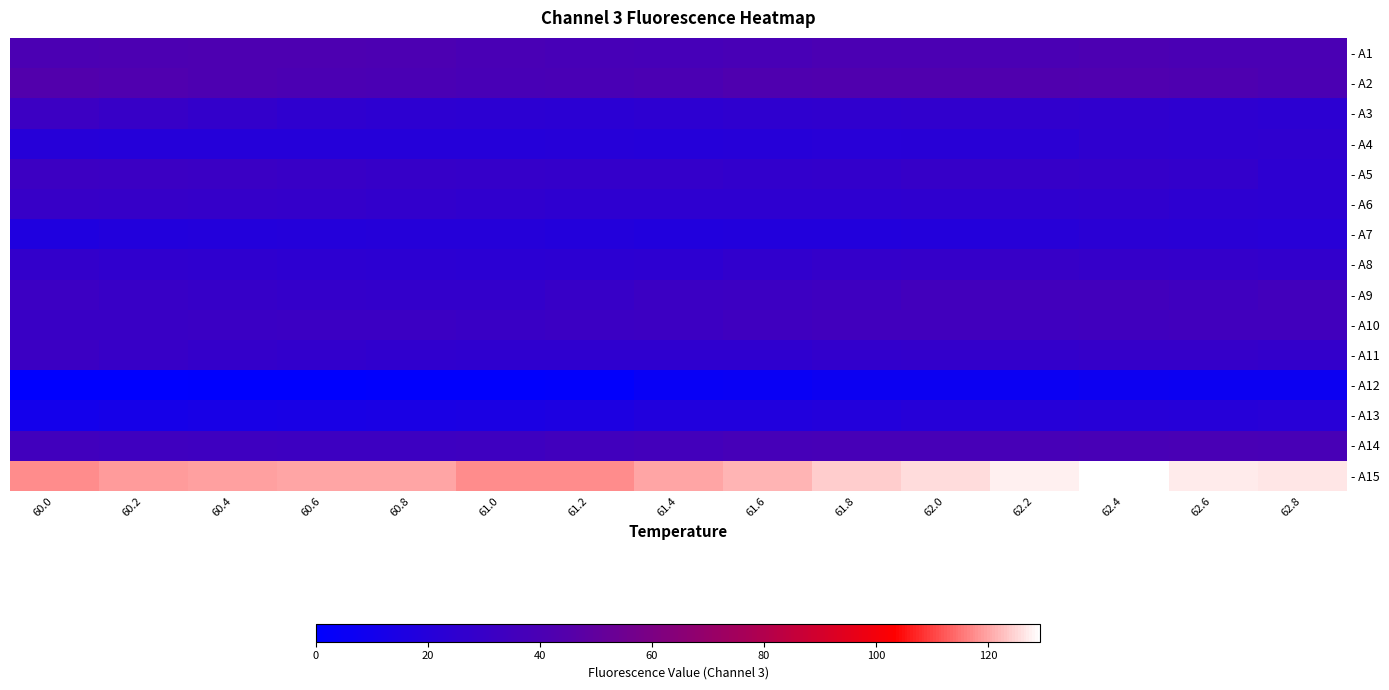

Rank the series at 62.0 from lowest to highest value.

- A12, - A7, - A13, - A4, - A6, - A3, - A11, - A8, - A5, - A10, - A9, - A14, - A1, - A2, - A15